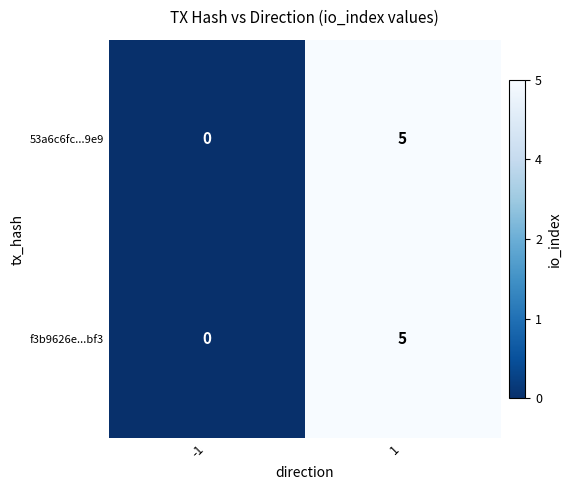

Read the 53a6c6fc...9e9 value at 1.

5